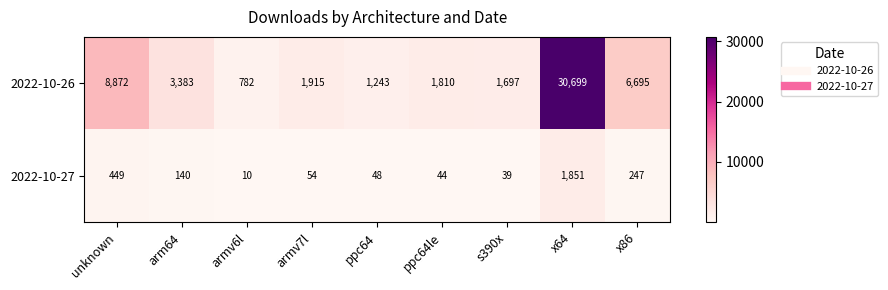

Reading left to right, transcribe all the data shown in this chart.

2022-10-26: unknown=8872	arm64=3383	armv6l=782	armv7l=1915	ppc64=1243	ppc64le=1810	s390x=1697	x64=30699	x86=6695
2022-10-27: unknown=449	arm64=140	armv6l=10	armv7l=54	ppc64=48	ppc64le=44	s390x=39	x64=1851	x86=247